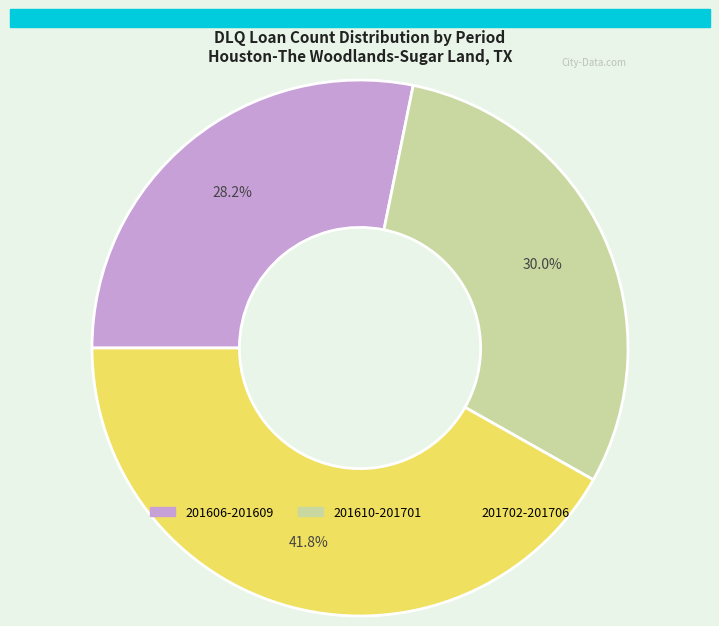

Count the number of slices in the pie.

3